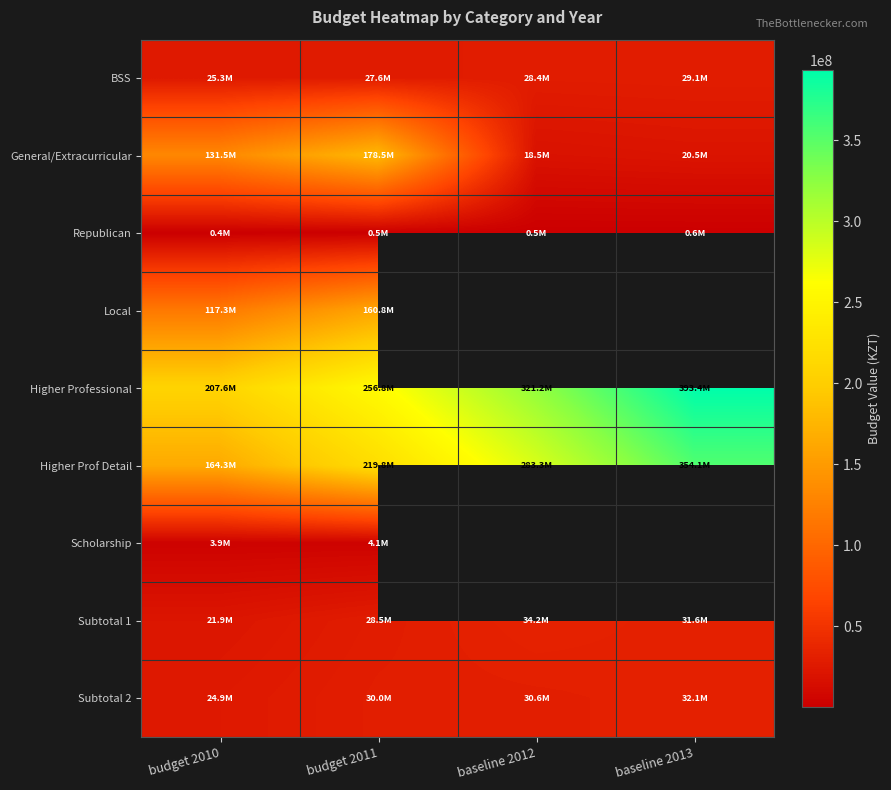

What is the average value of the BSS series?

27582982.0